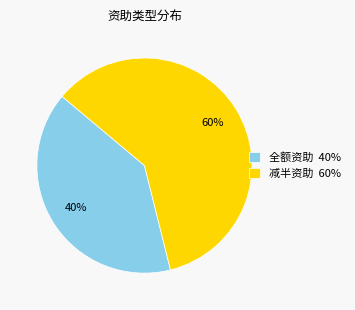

Count the number of slices in the pie.

2